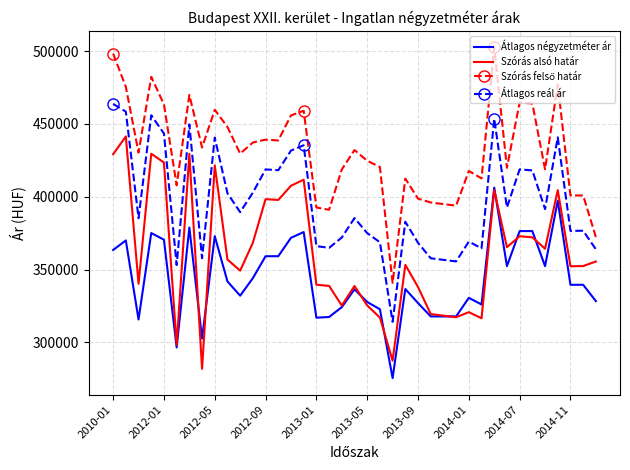

What is the minimum value shown in the chart?

275443